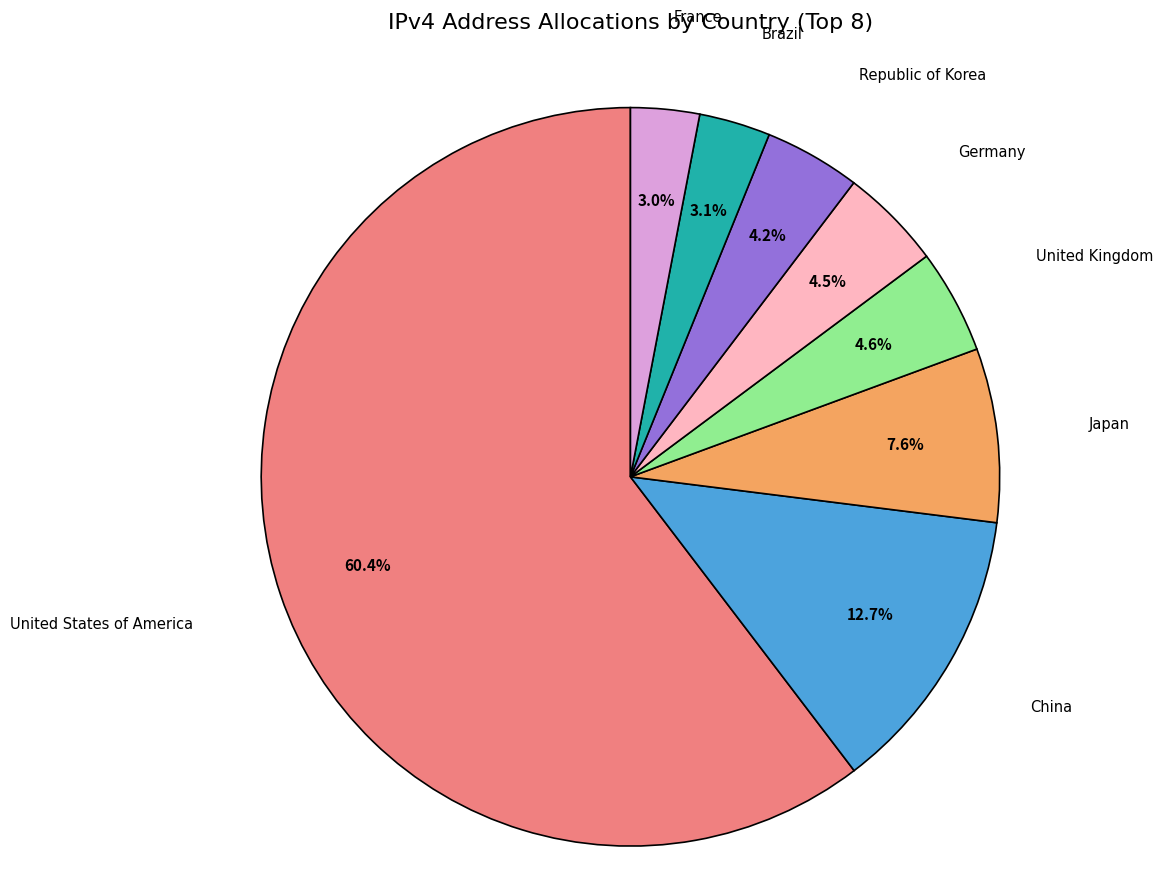

Is there a majority slice in this chart?

Yes